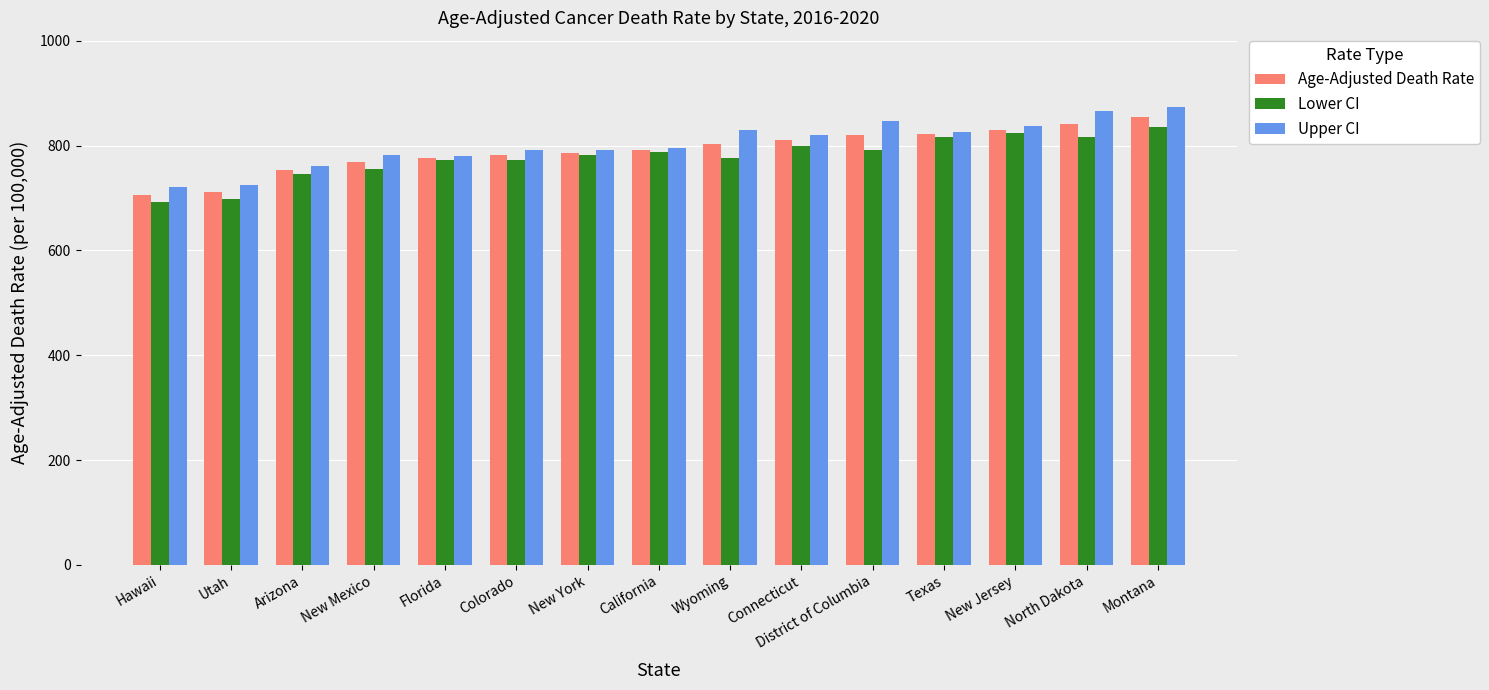

What is the greatest value displayed?

873.4